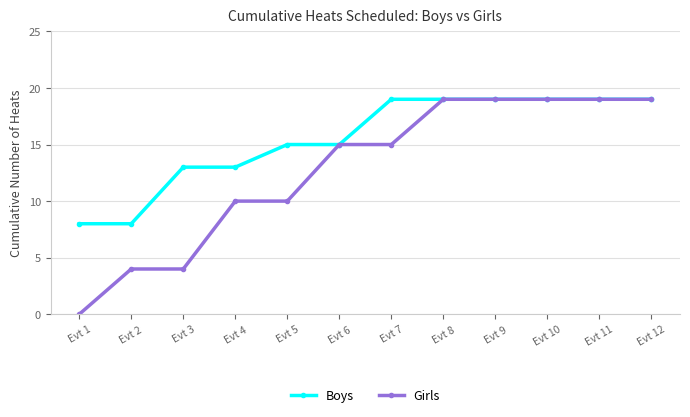

Reading right to left, list all the values displayed in this chart.

Boys: 19	19	19	19	19	19	15	15	13	13	8	8
Girls: 19	19	19	19	19	15	15	10	10	4	4	0